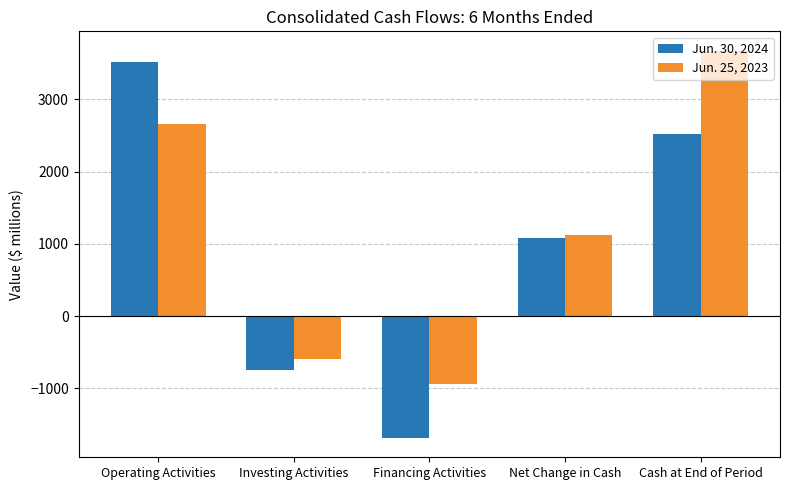

Is it true that Jun. 25, 2023 equals 3547 at Operating Activities?

False